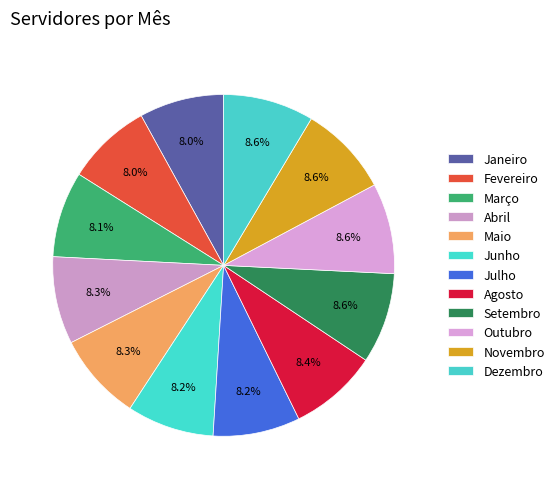

Is there a majority slice in this chart?

No